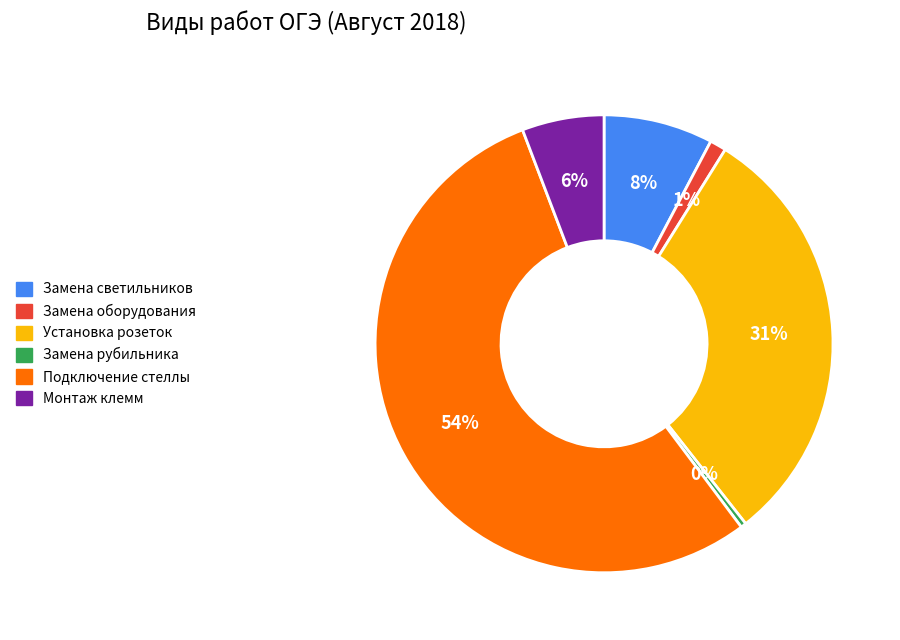

Combined, do Замена оборудования and Установка розеток account for over 50%?

No